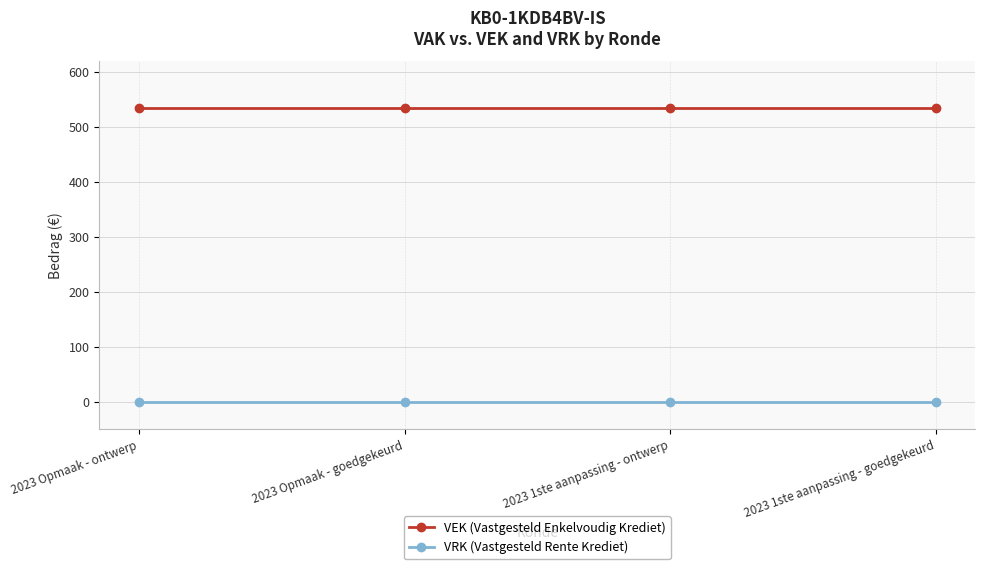

Count the number of categories in the chart.

4